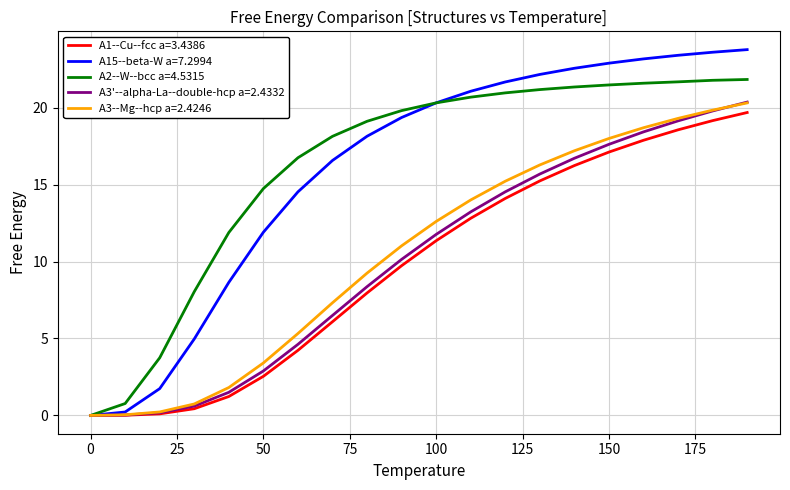

Which series has the largest range (max minus min)?

A15--beta-W a=7.2994